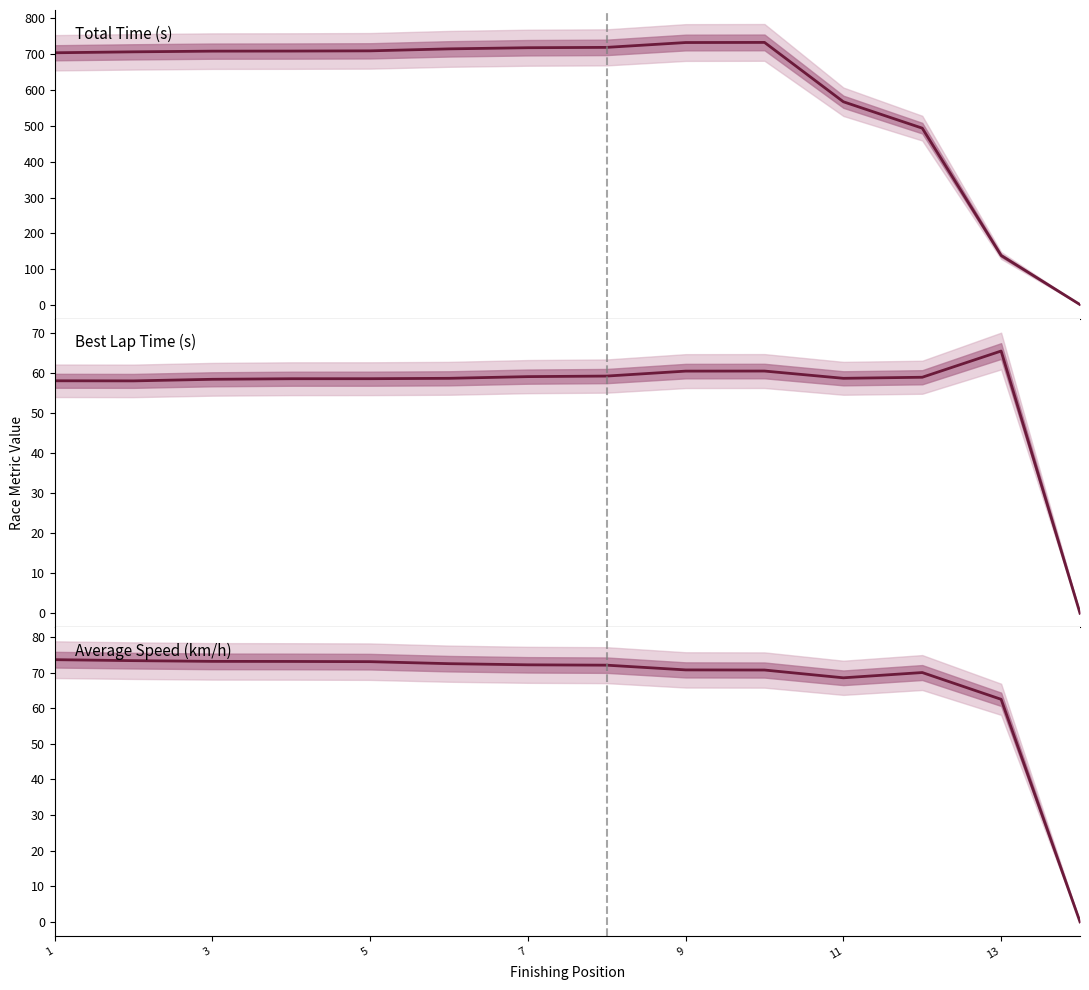

What is the spread (max minus min) of values at 3?

650.1